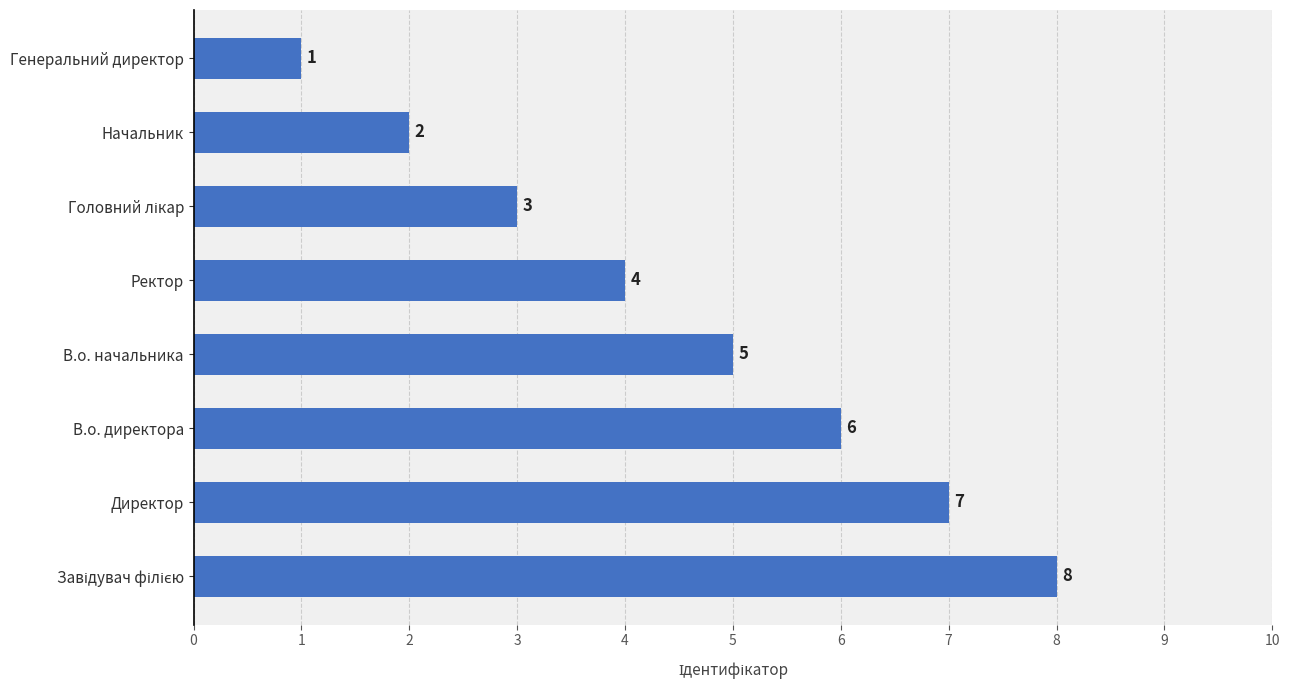

What is the change in value from В.о. начальника to Начальник?

-3